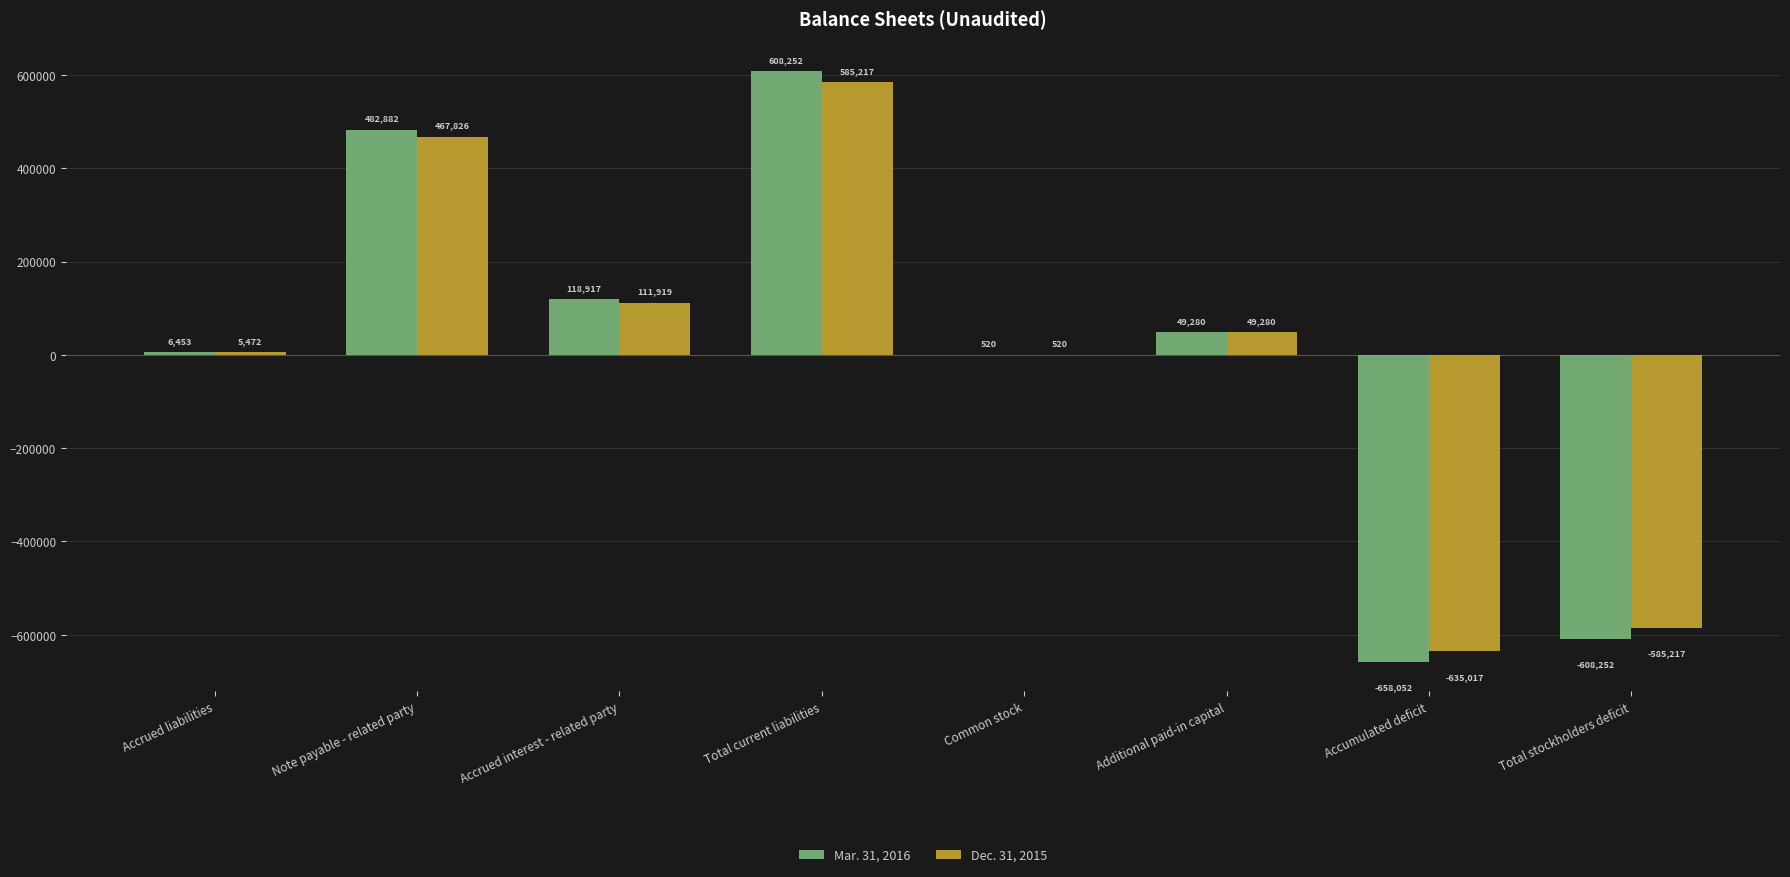

What is the difference between the Dec. 31, 2015 values at Total stockholders deficit and Note payable - related party?

1053043